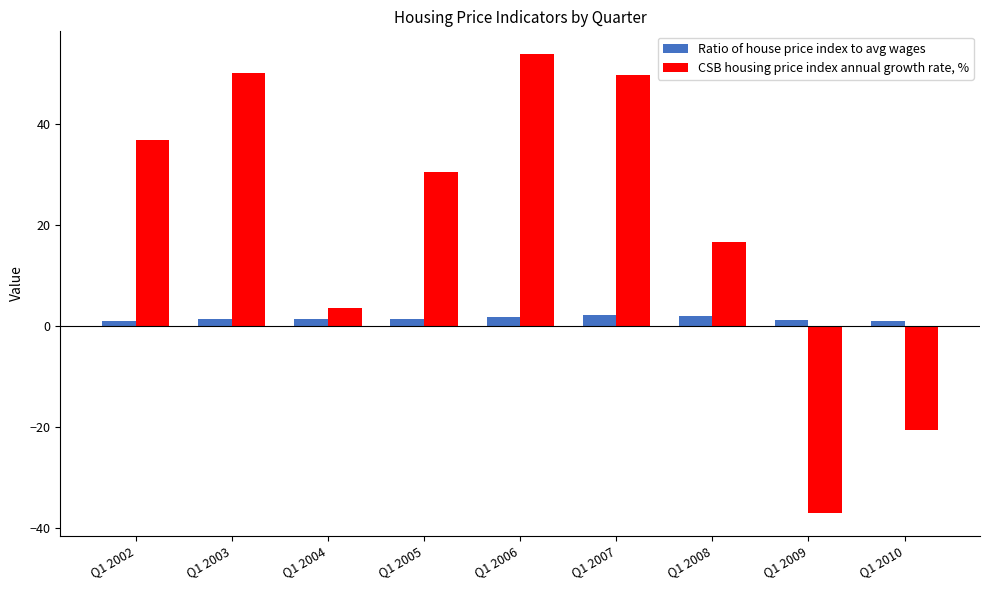

What is the lowest value of the CSB housing price index annual growth rate, % series?

-37.0